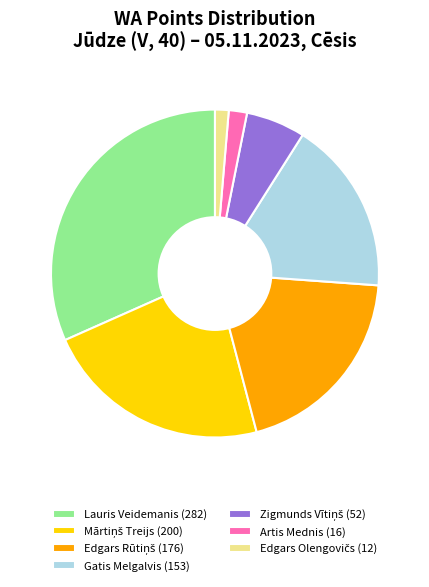

Is it true that Lauris Veidemanis (282) is 32% of the pie?

True